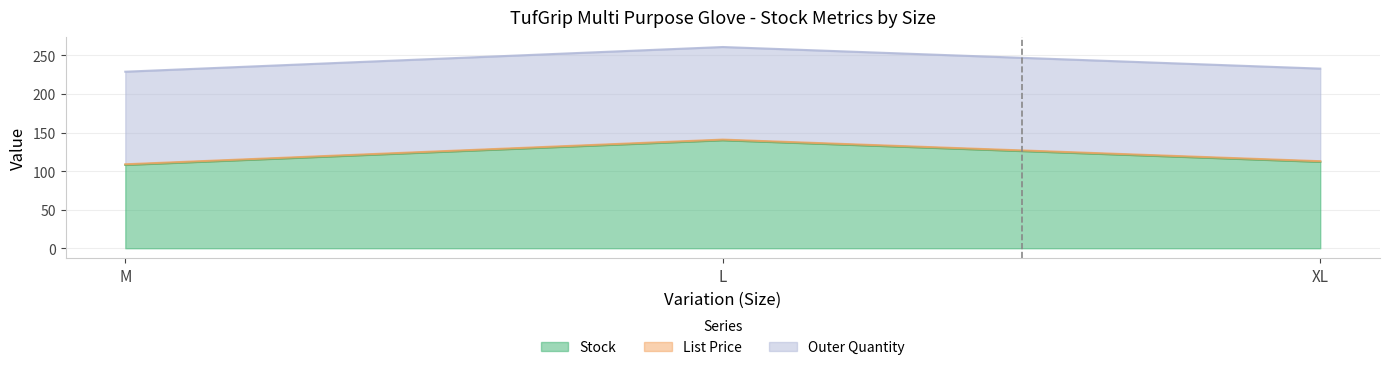

What is the smallest value displayed?

0.8